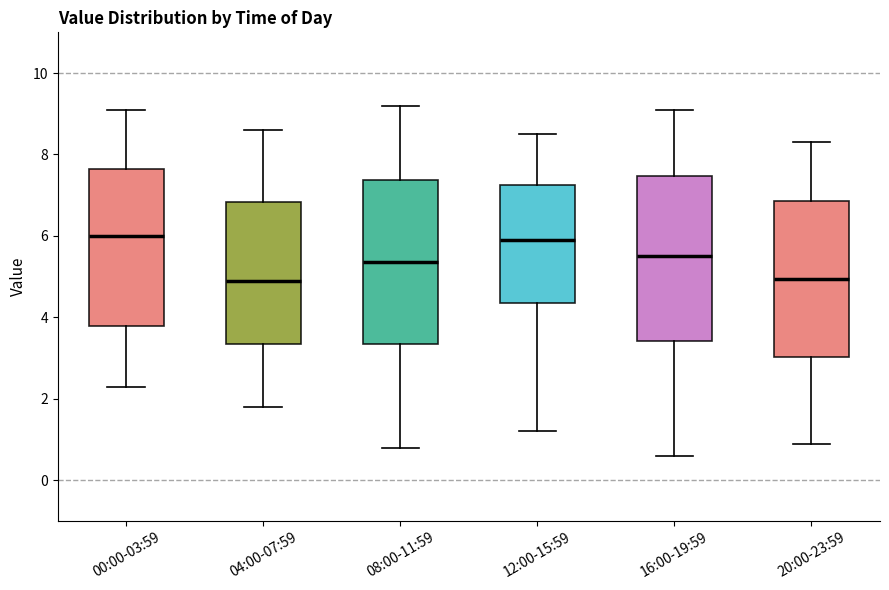

Where does the median line of the box for 12:00-15:59 sit on the y-axis? The values are not printed on the chart, so give them approximately, as read against the axis.

6.0